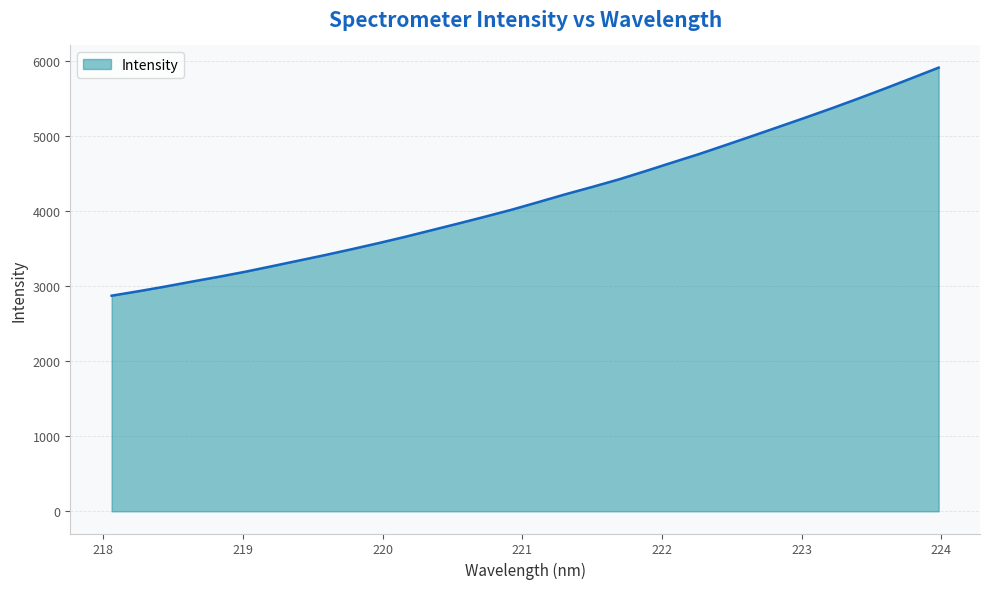

What is the minimum value shown in the chart?

2876.1